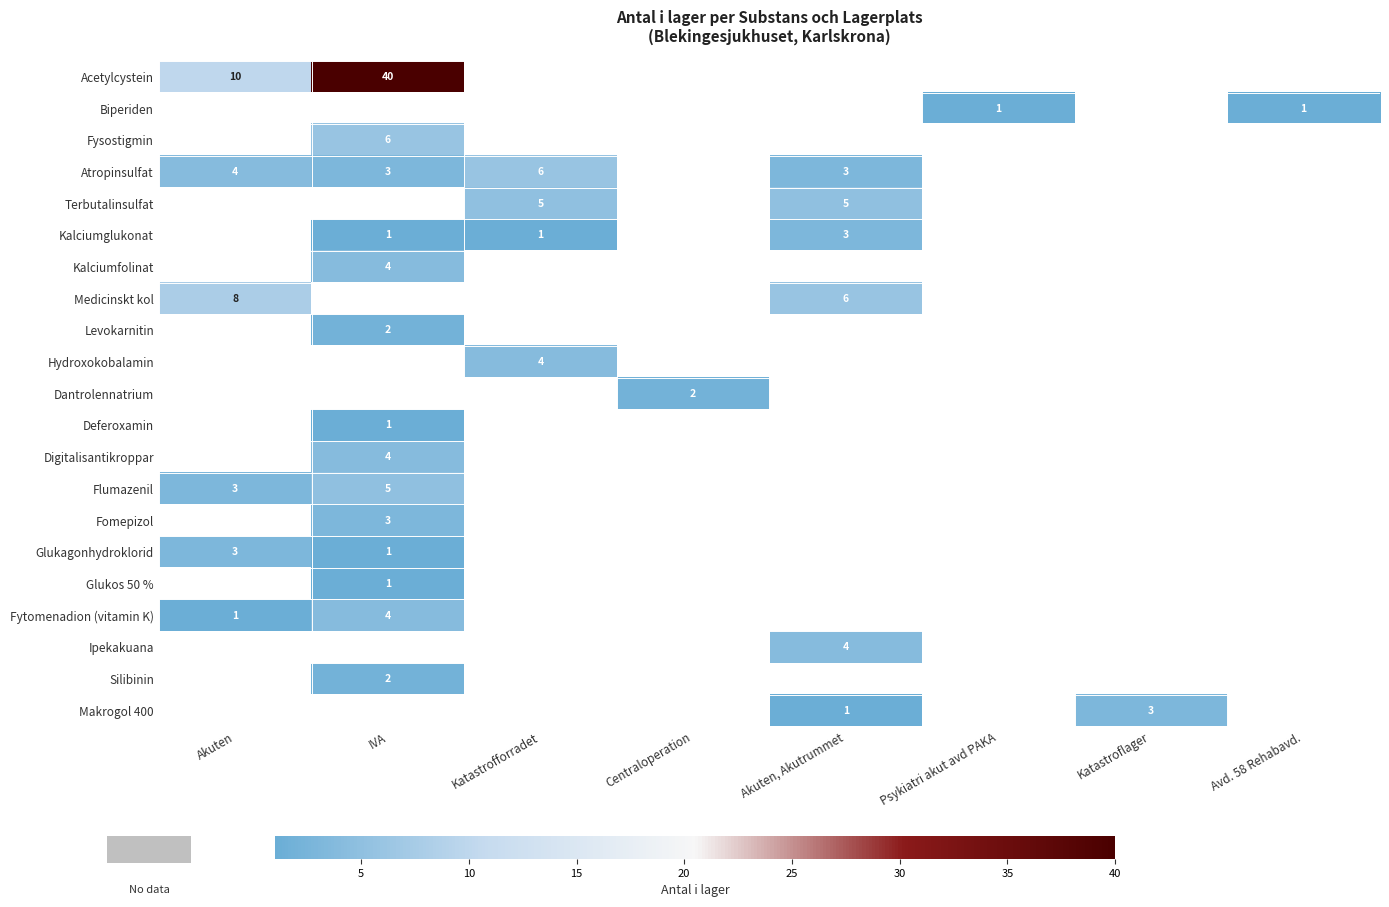

At how many categories does at least one series exceed 24?

1